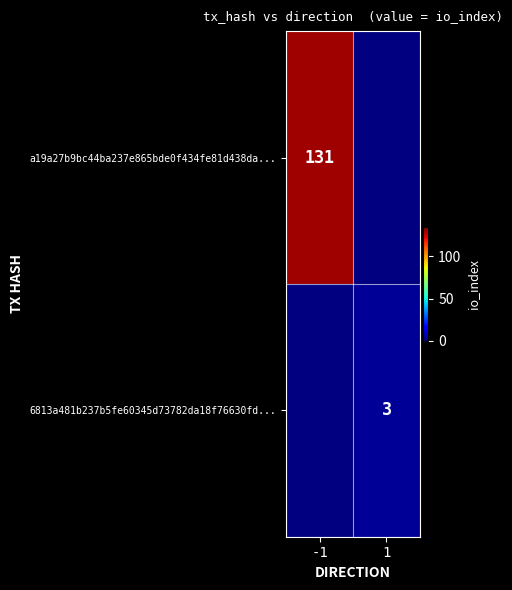

Is the value of a19a27b9bc44ba237e865bde0f434fe81d438da... at -1 greater than the value of 6813a481b237b5fe60345d73782da18f76630fd... at 1?

Yes